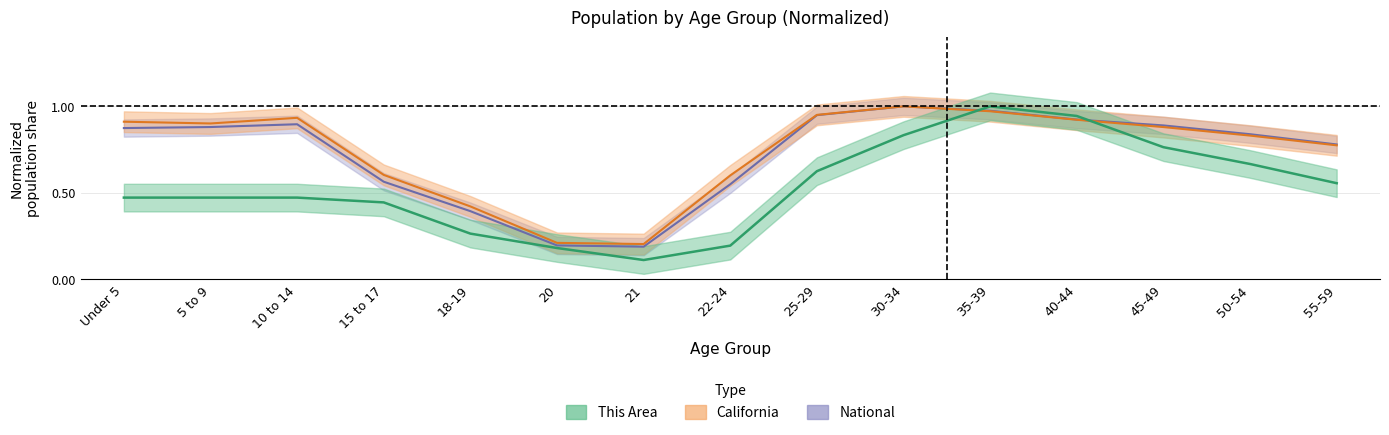

In This Area, how many points are higher than both neighbors (excluding endpoints)?

1